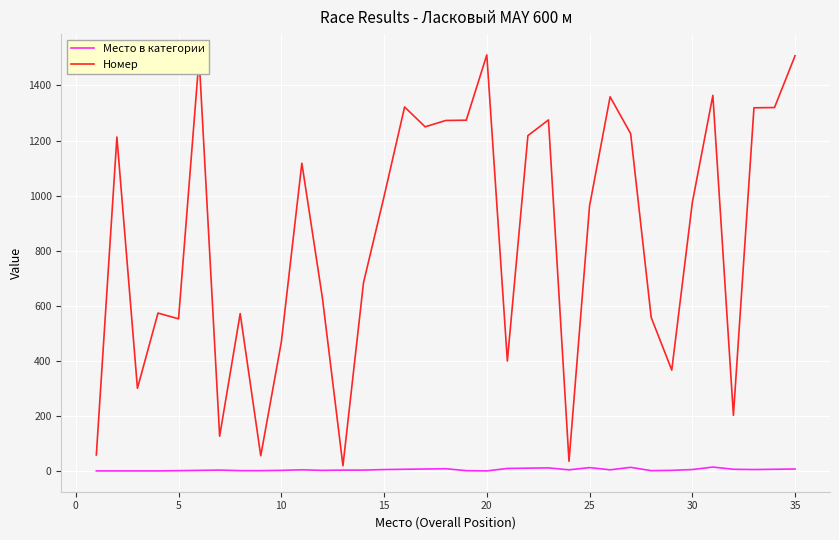

What is the difference between the maximum and minimum values in the Место в категории series?

14